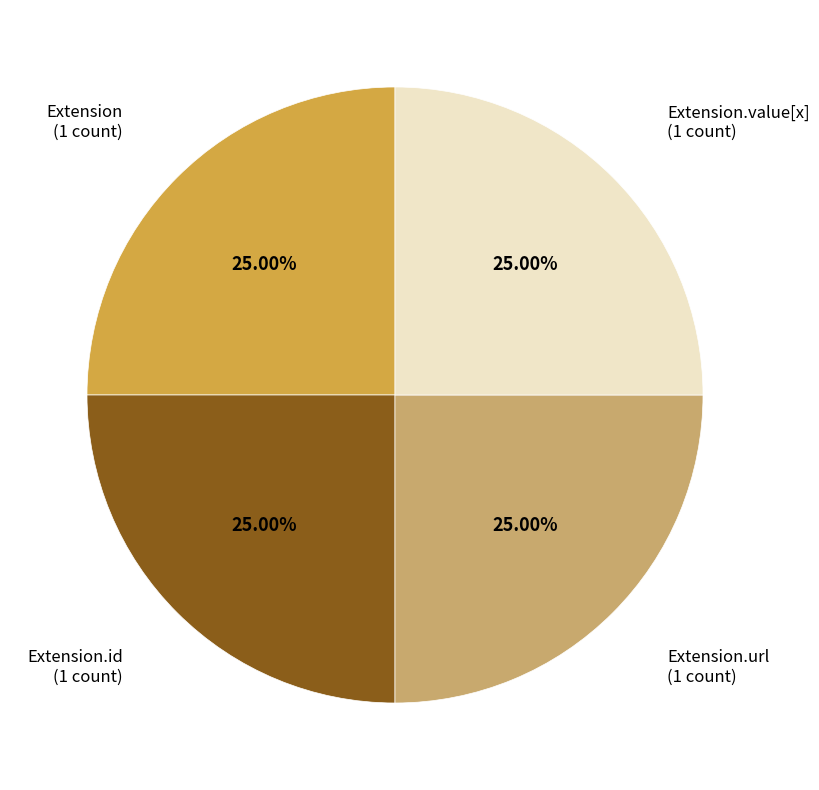

Count the number of slices in the pie.

4